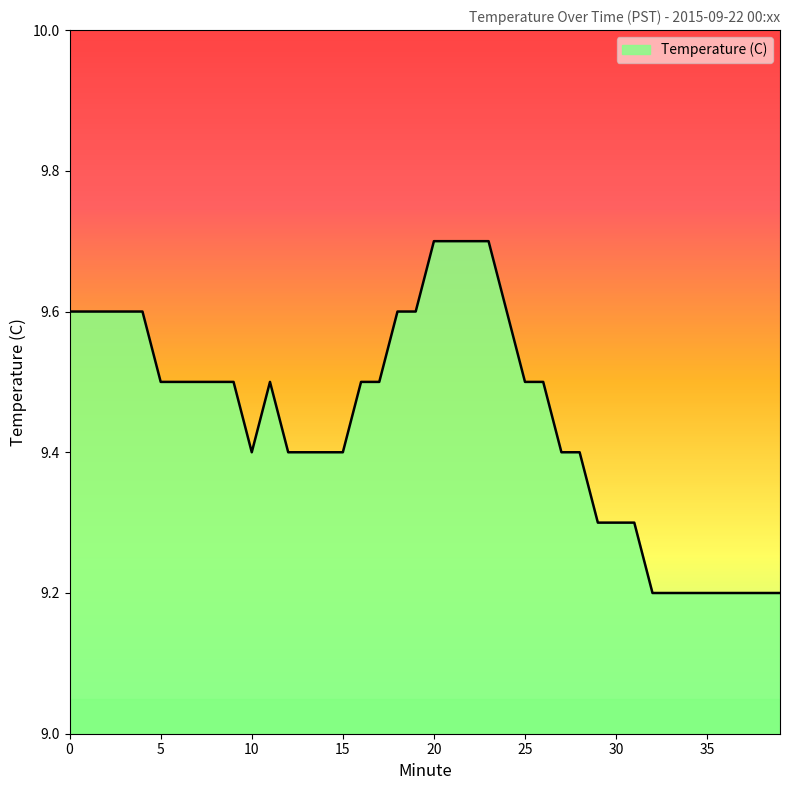

What is the difference between the maximum and minimum values?

0.5